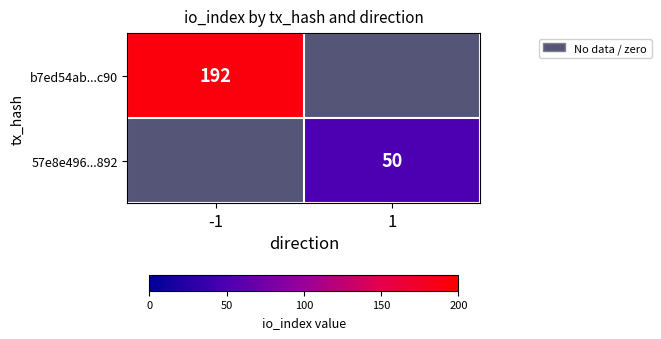

Is it true that 57e8e496...892 equals 26 at 1?

False